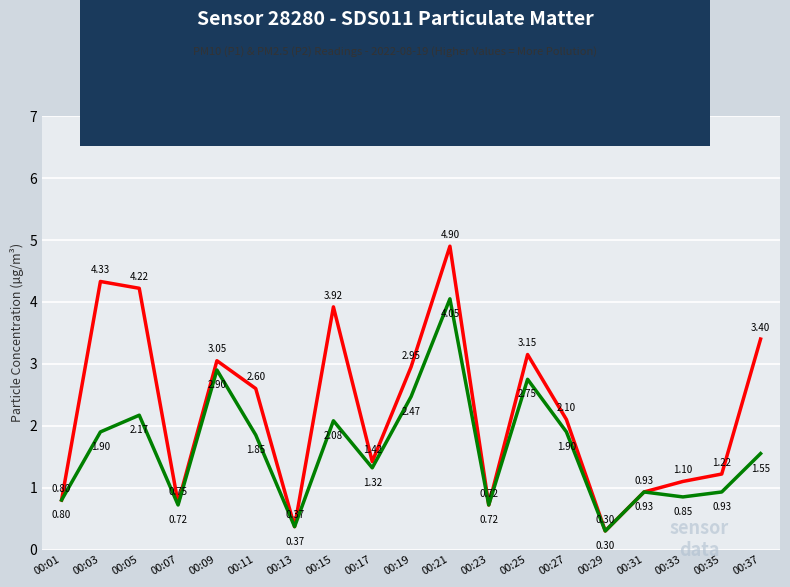

Does the chart have visible grid lines?

Yes